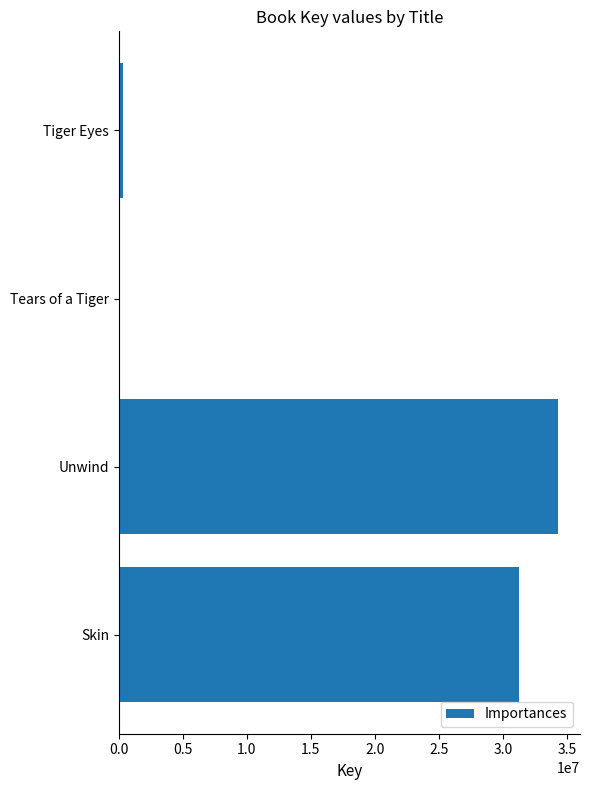

What is the maximum value shown in the chart?

34293211